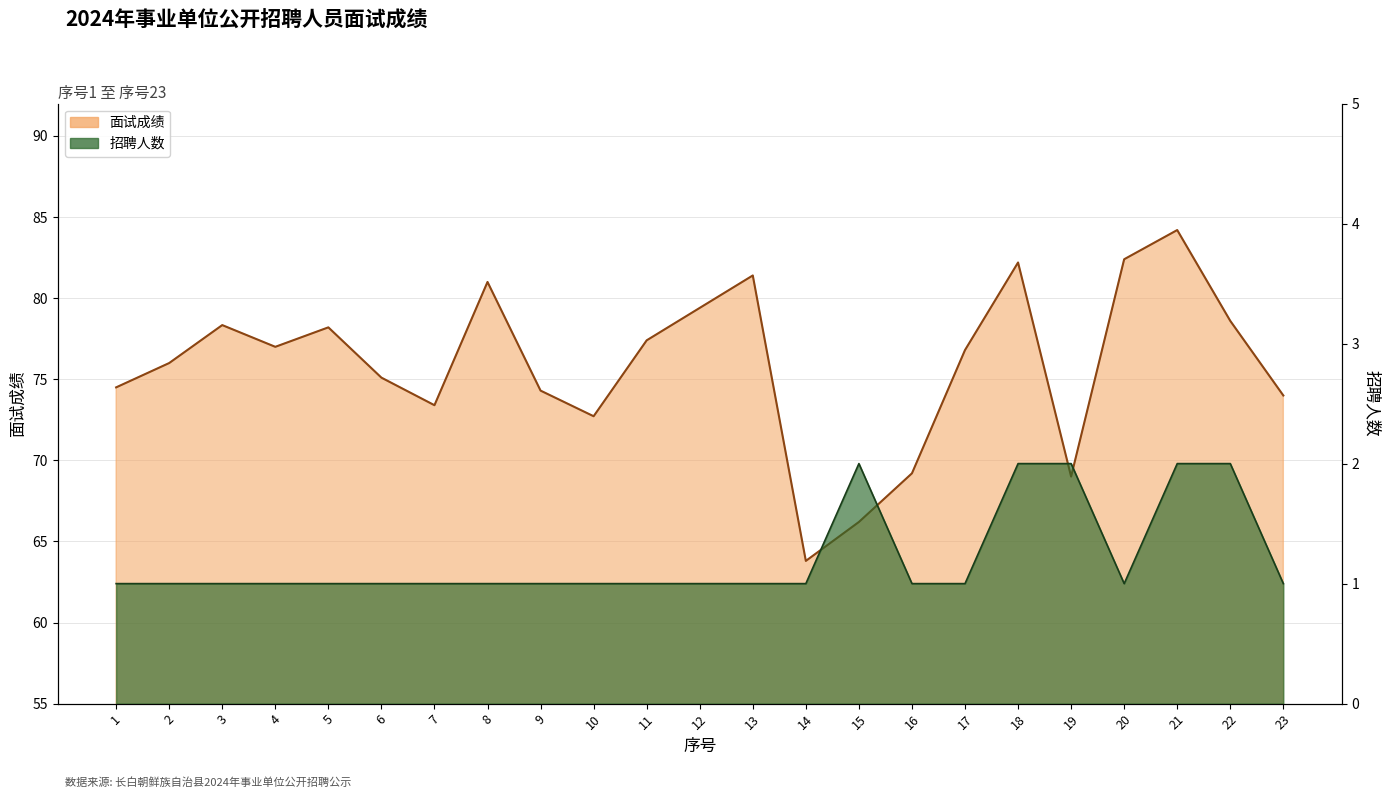

What is the difference between the 面试成绩 values at 19 and 11?

8.4